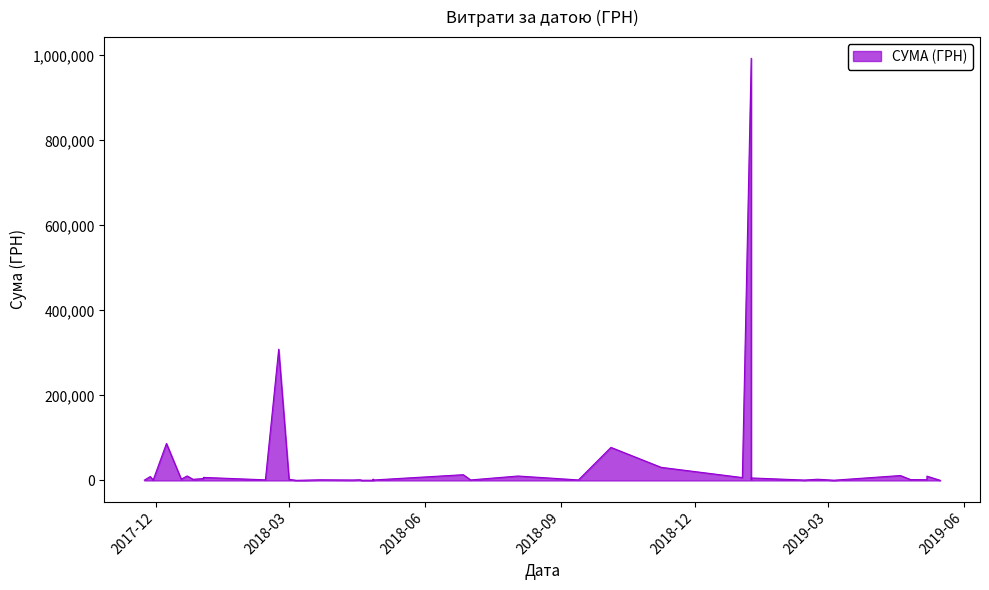

How many data points are above 2795?

20